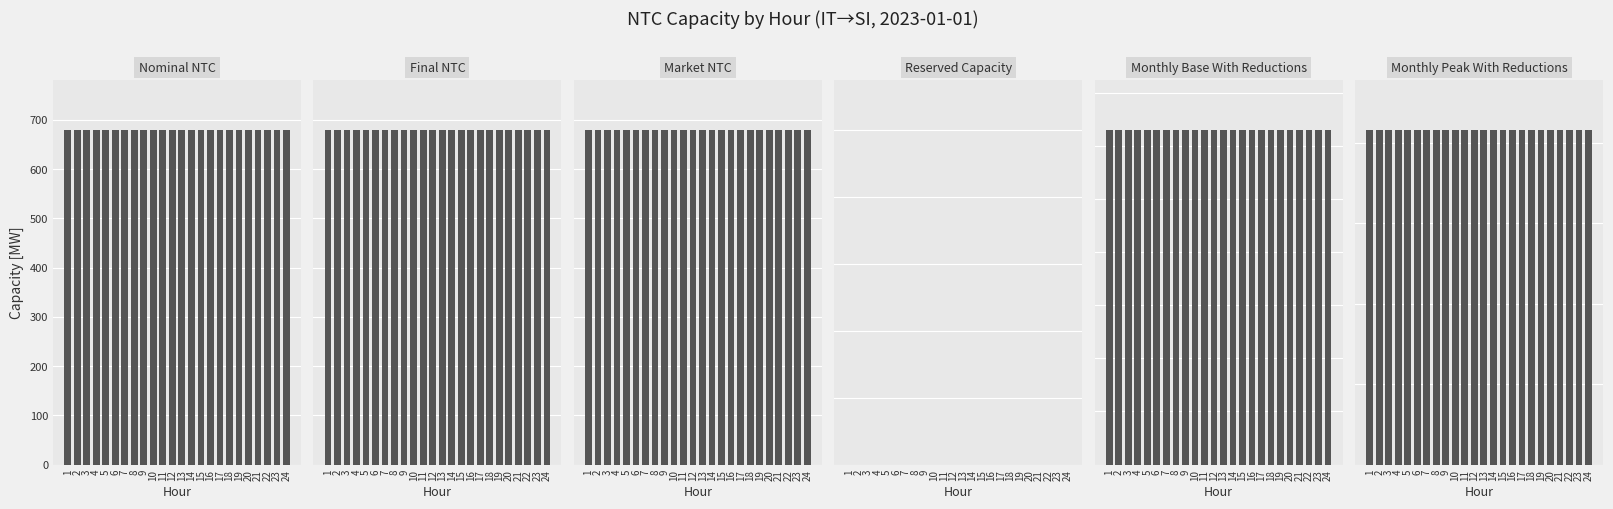

At which category is the sum across all series the highest?

1